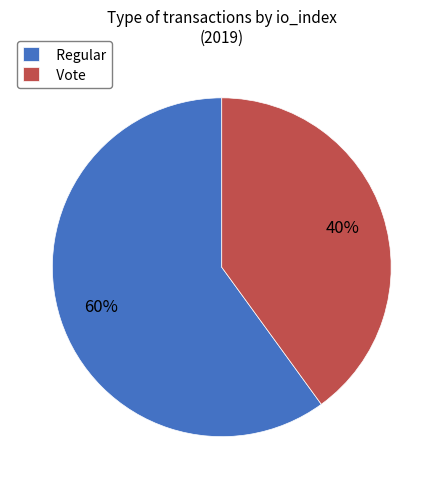

To the nearest percent, what is the average slice percentage?

50%